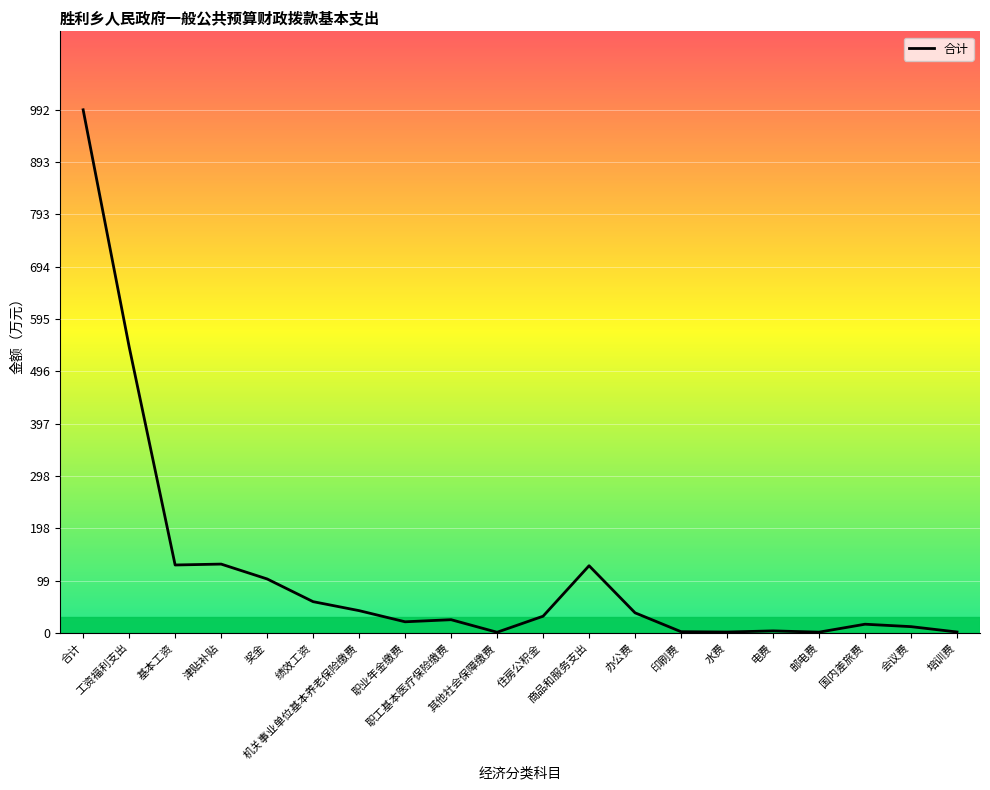

Which label corresponds to the largest value in the chart?

合计